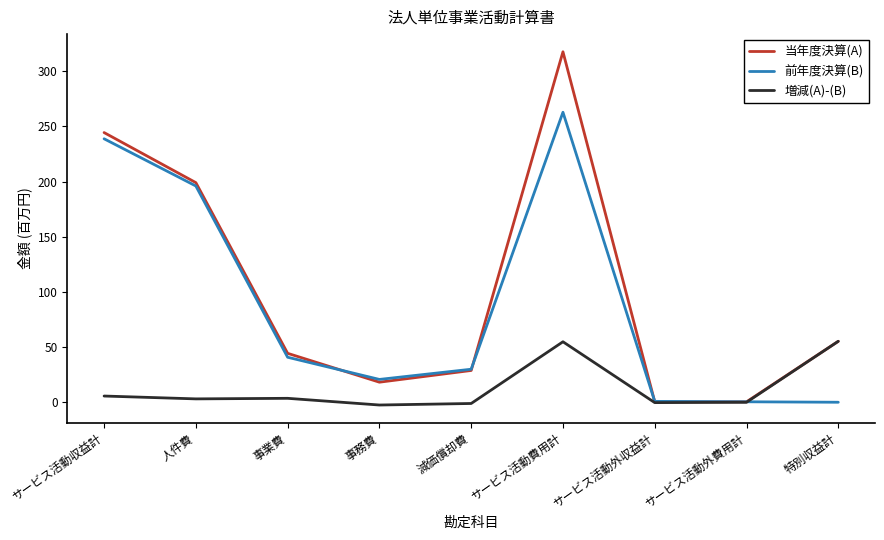

What is the difference between the maximum and minimum values in the 前年度決算(B) series?

262.9